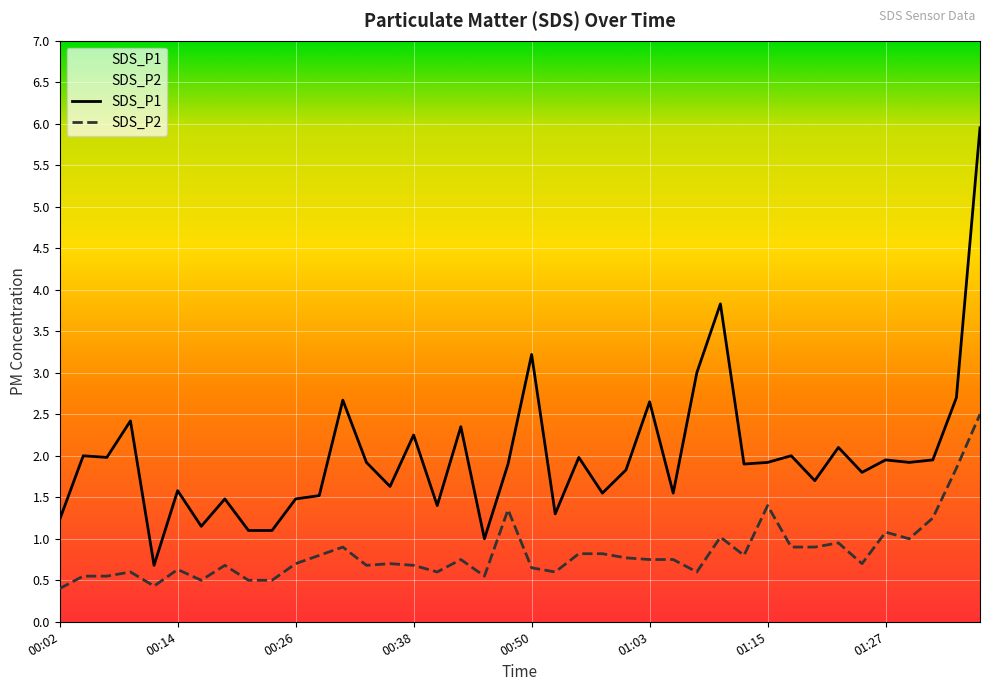

Which has a higher value, 00:46 or 00:50?

00:50